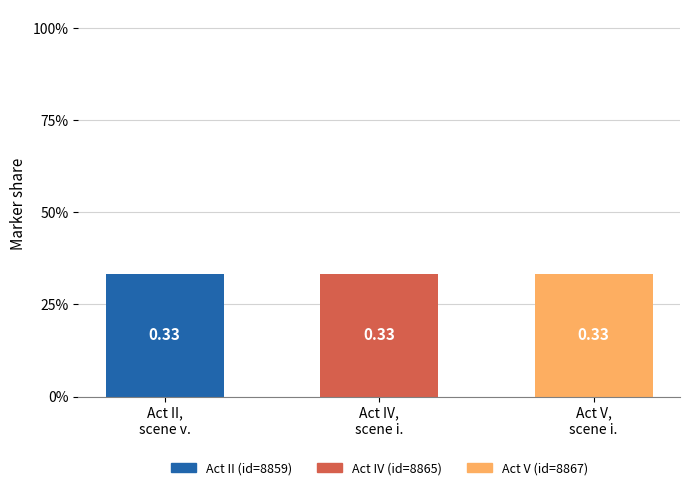

Reading left to right, transcribe all the data shown in this chart.

0.3	0.3	0.3